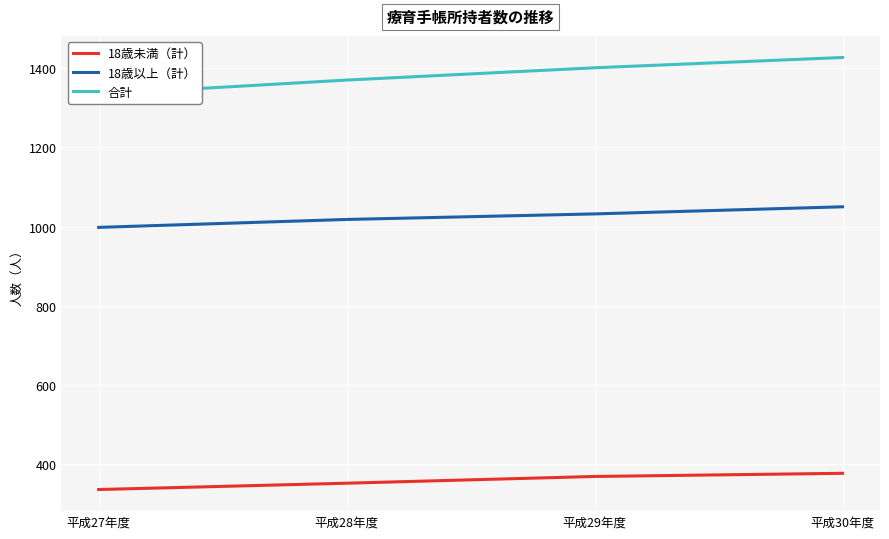

True or false: 18歳以上（計） has more than 2 points higher than both neighbors.

False